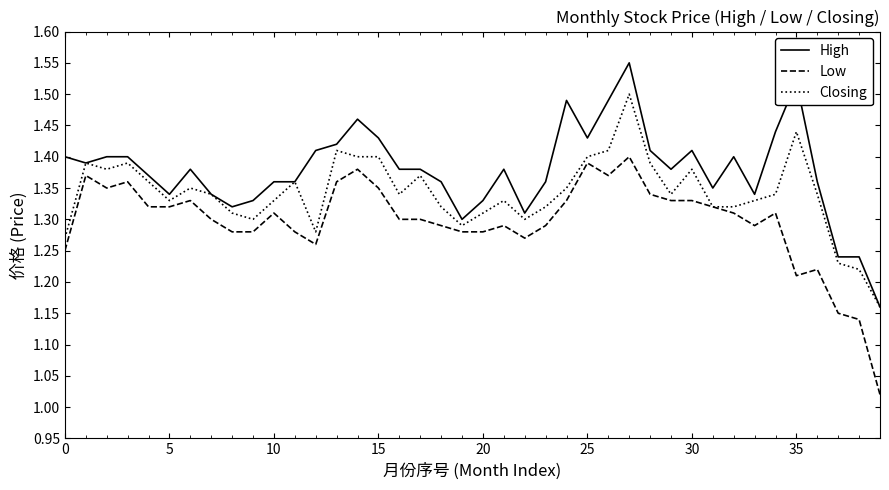

Rank the series by their maximum value, from lowest to highest.

Low, Closing, High